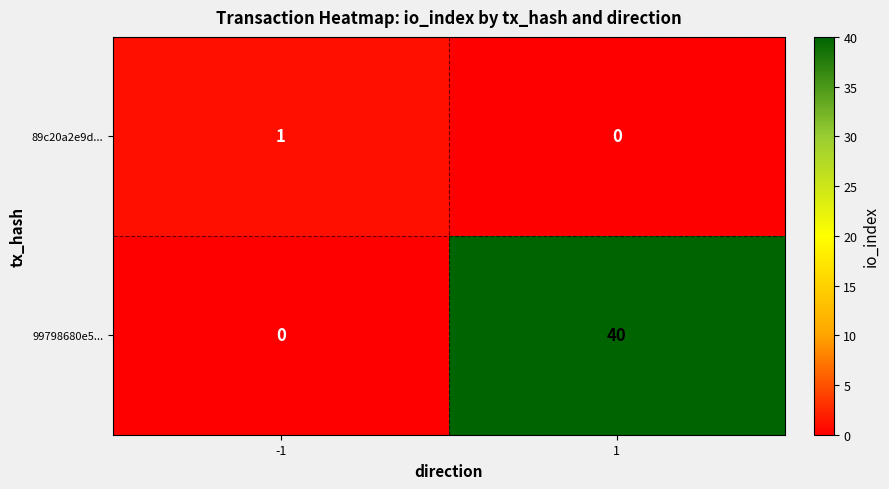

List the labels in order of 99798680e5... value, smallest first.

-1, 1